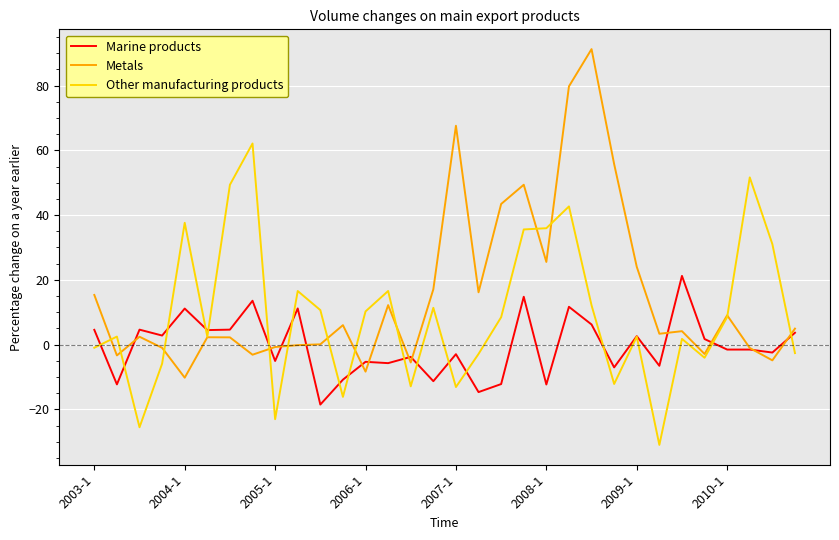

What is the highest value of the Metals series?

91.2